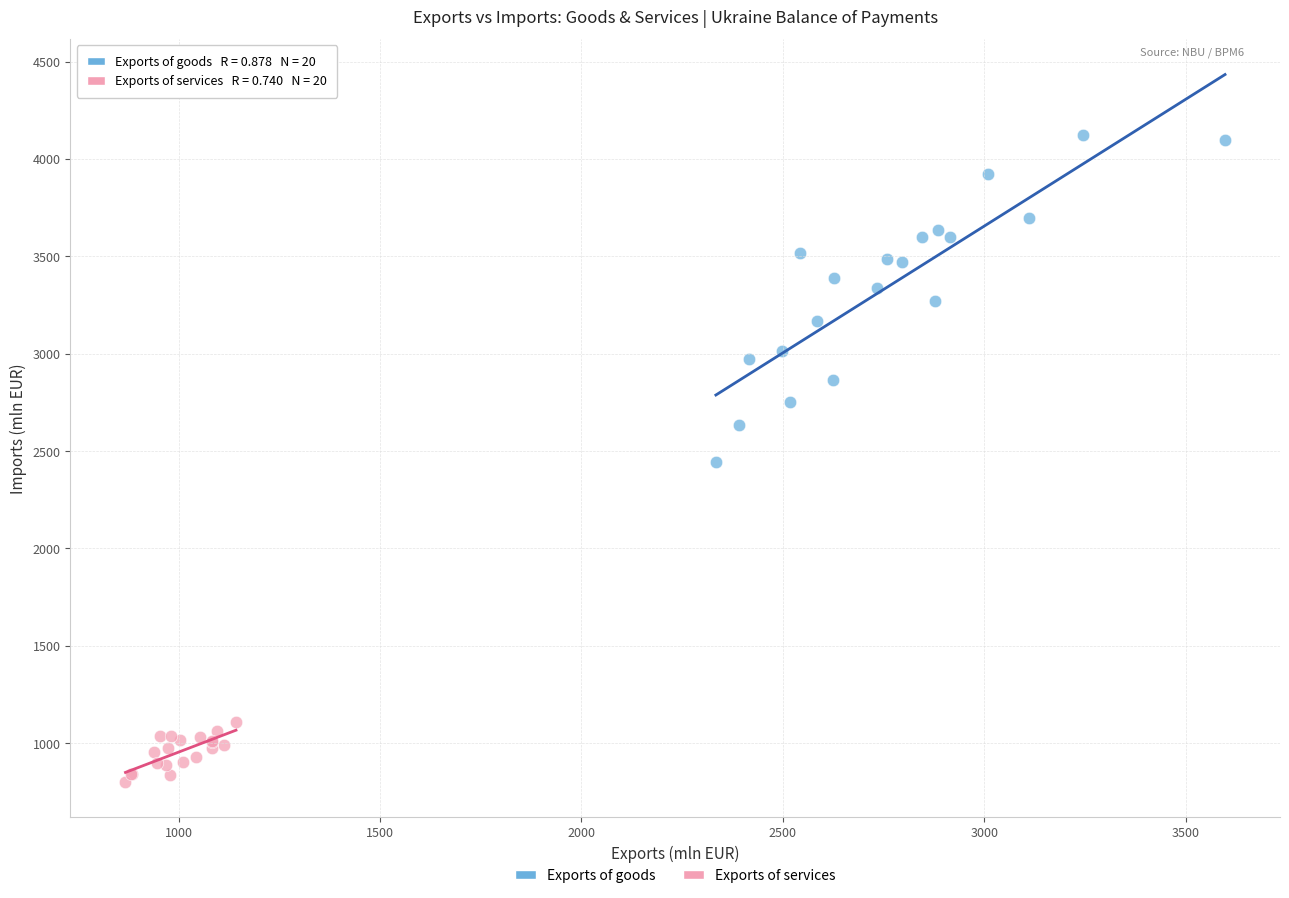

What are all the series names shown in the legend?

Exports of goods, Exports of services